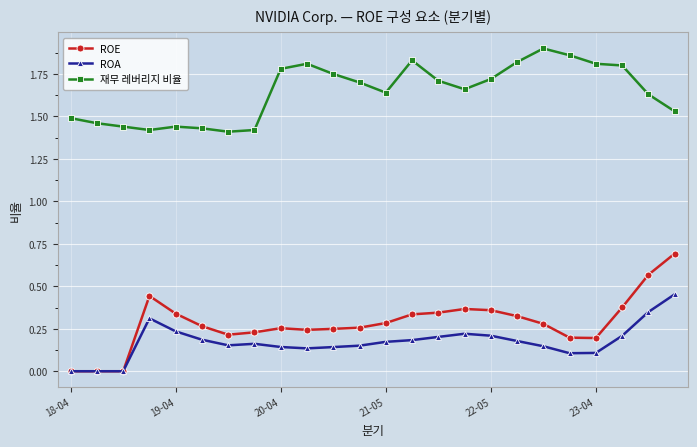

What are all the series names shown in the legend?

ROE, ROA, 재무 레버리지 비율